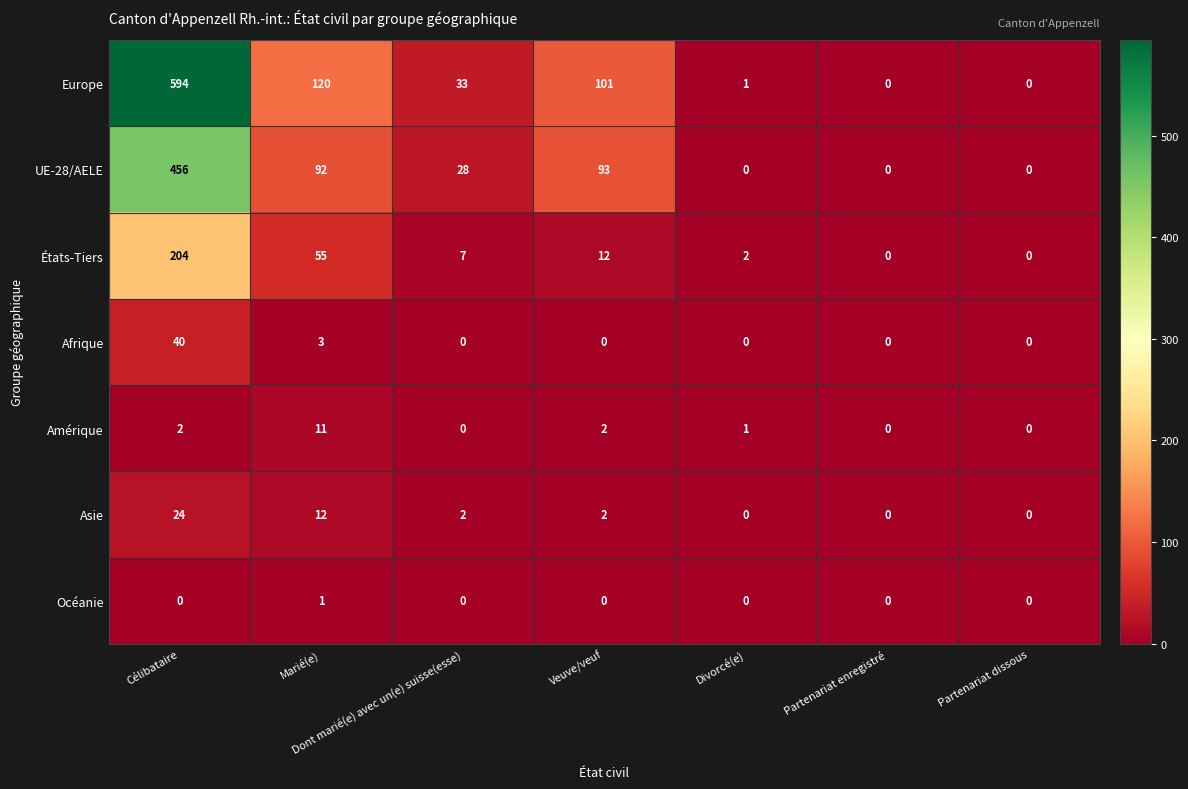

What is the greatest value displayed?

594